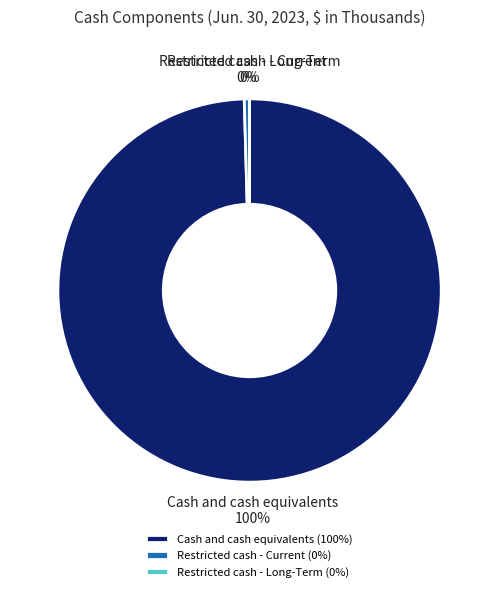

Is there a majority slice in this chart?

Yes